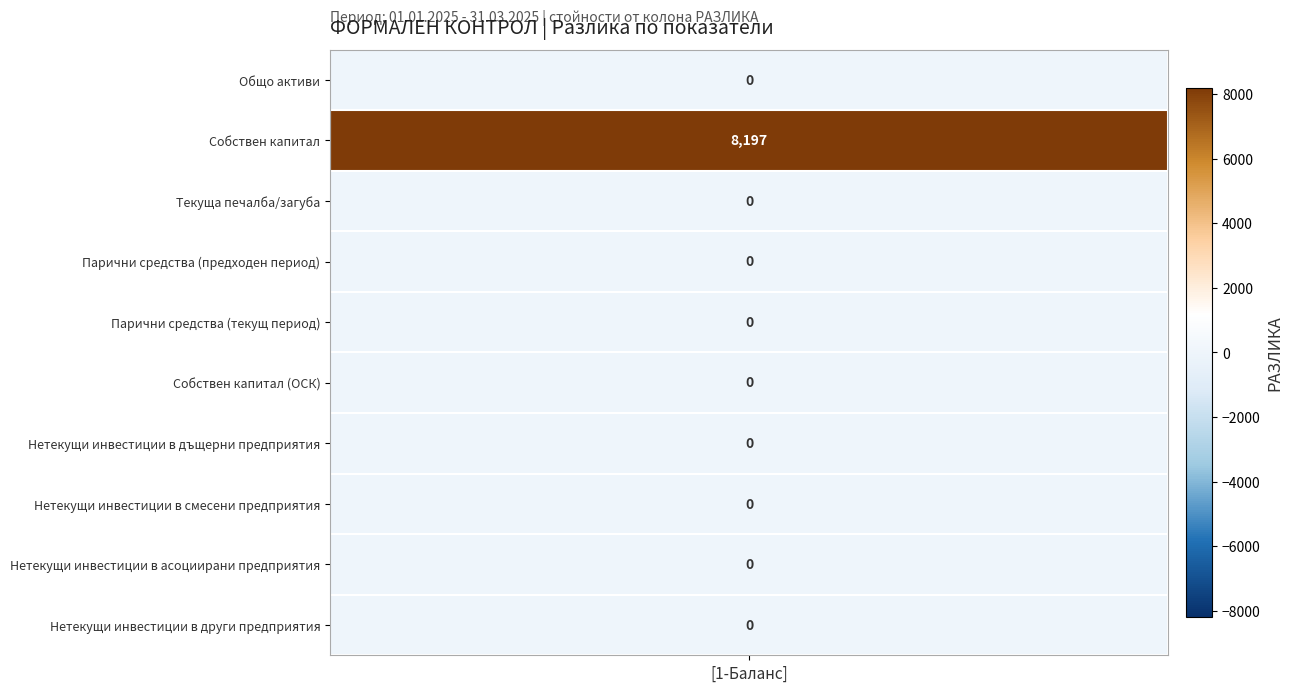

What is the average value?

820